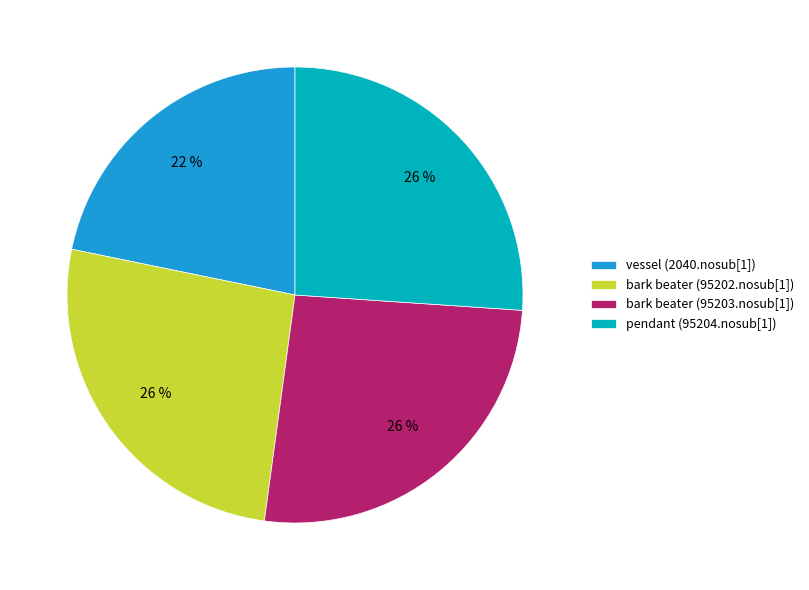

Is it true that bark beater (95203.nosub[1]) is 26% of the pie?

True